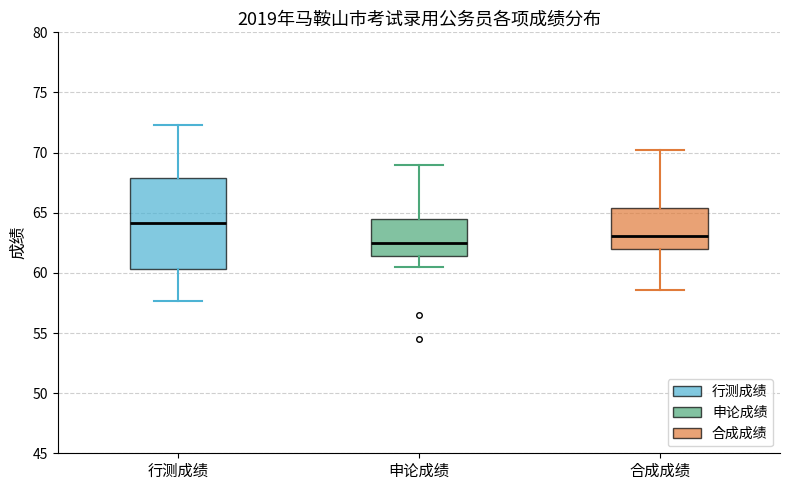

Reading left to right, transcribe this box plot: for each box, give where its median line is, the range the box spans, and where its two whiskers end, as read against the y-axis. The values are not printed on the chart, so give them approximately, as read against the axis.

行测成绩: median 64.0, box 60.5 to 68.0, whiskers 57.5 to 72.5
申论成绩: median 62.5, box 61.5 to 64.5, whiskers 60.5 to 69.0
合成成绩: median 63.0, box 62.0 to 65.5, whiskers 58.5 to 70.5